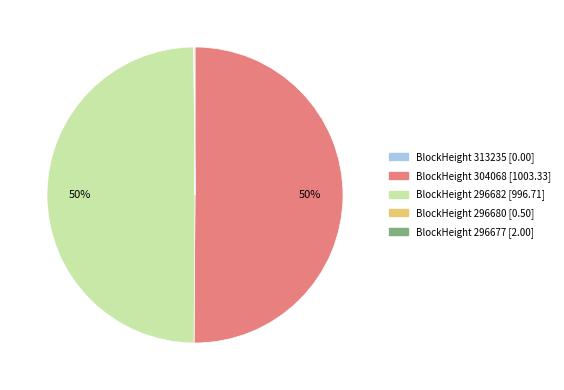

To the nearest percent, what is the average slice percentage?

20%